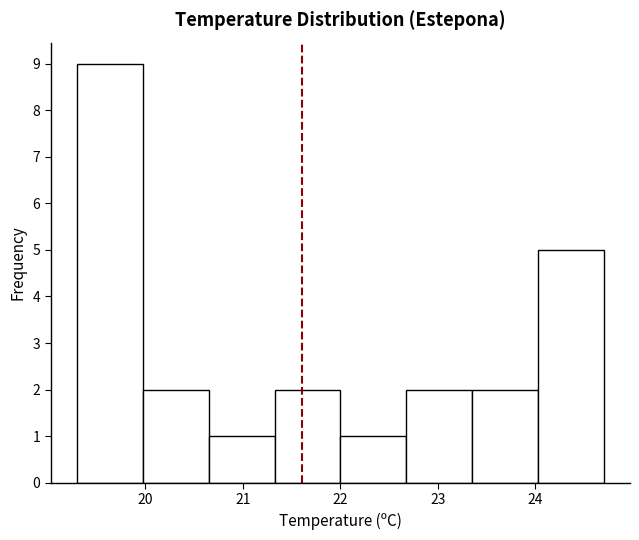

Reading left to right, transcribe this chart: for each bar, give the range it covers on the x-axis and its height. Neither the bar edges nor the heights are printed on the chart, so give them approximately, as read against the axes.

19.3 to 20.0: 9
20.0 to 20.7: 2
20.7 to 21.3: 1
21.3 to 22.0: 2
22.0 to 22.7: 1
22.7 to 23.4: 2
23.4 to 24.0: 2
24.0 to 24.7: 5